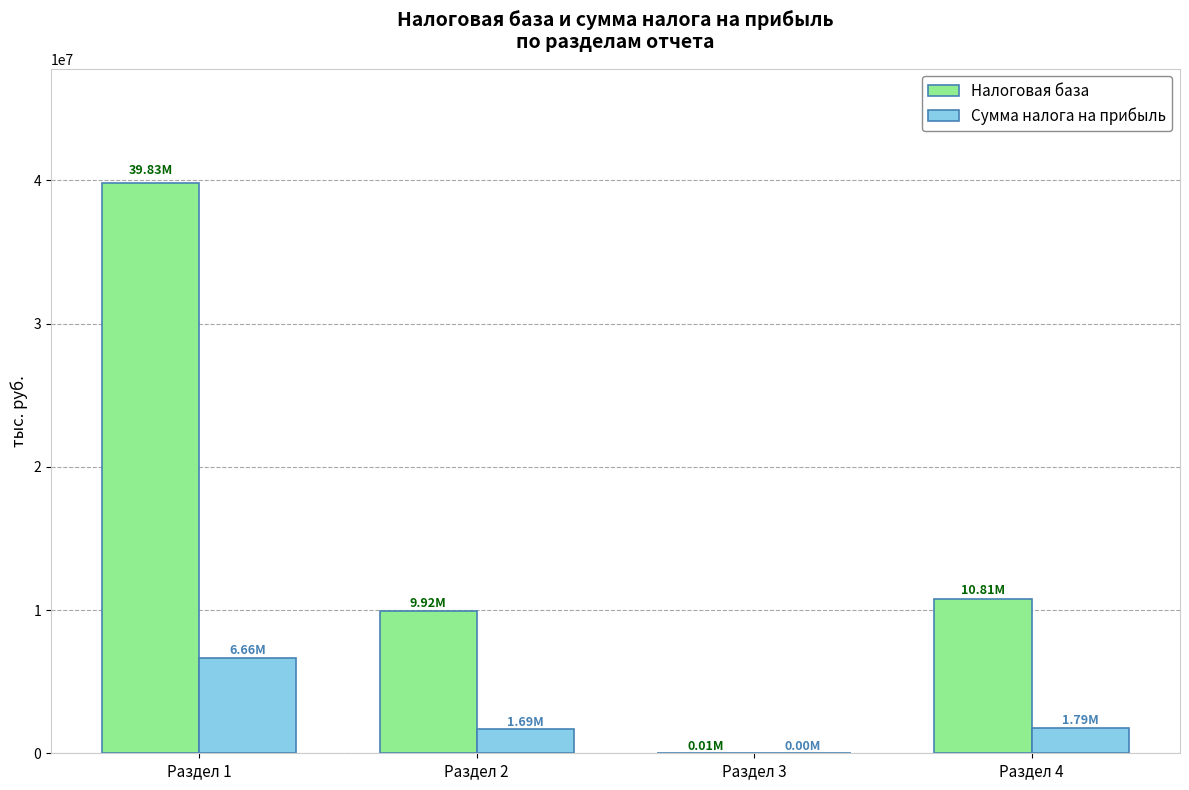

At which category is the sum across all series the highest?

Раздел 1